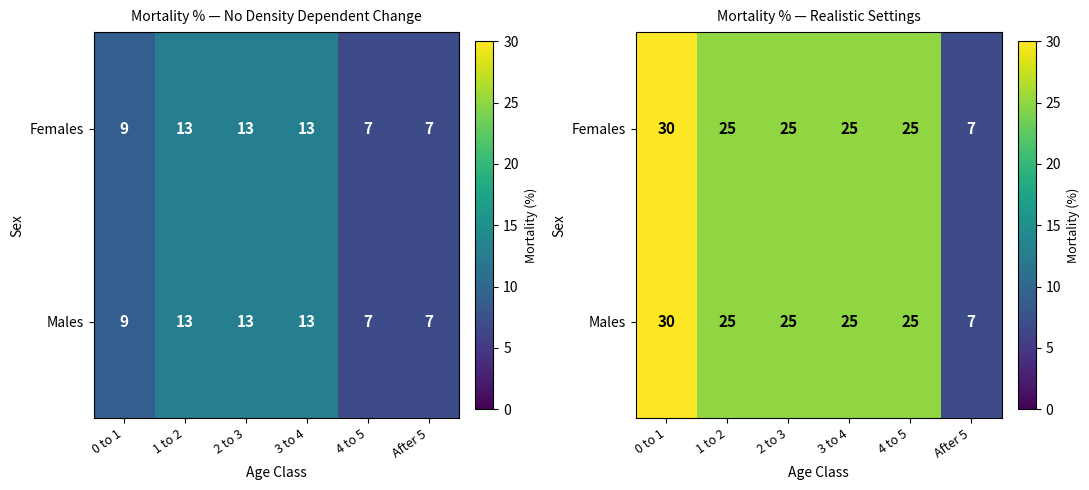

What is the minimum value for Males?

7